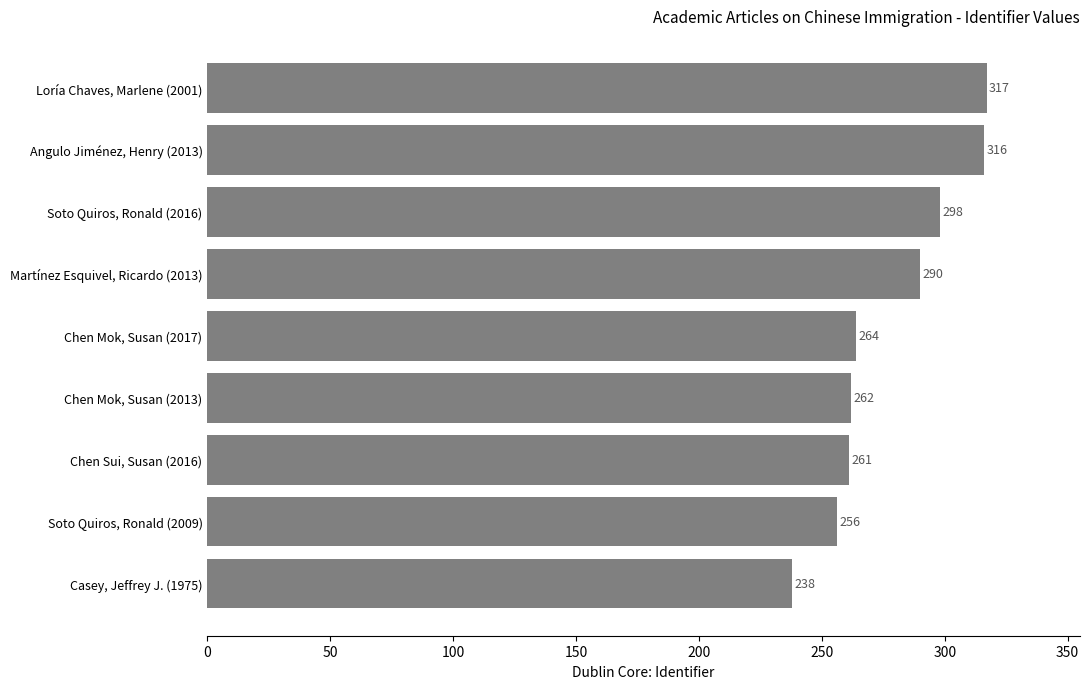

What is the label of the 2nd bar from the top?

Angulo Jiménez, Henry (2013)